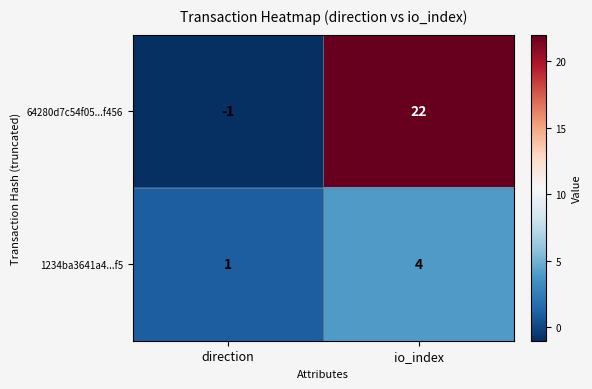

How many categories are shown in the chart?

2